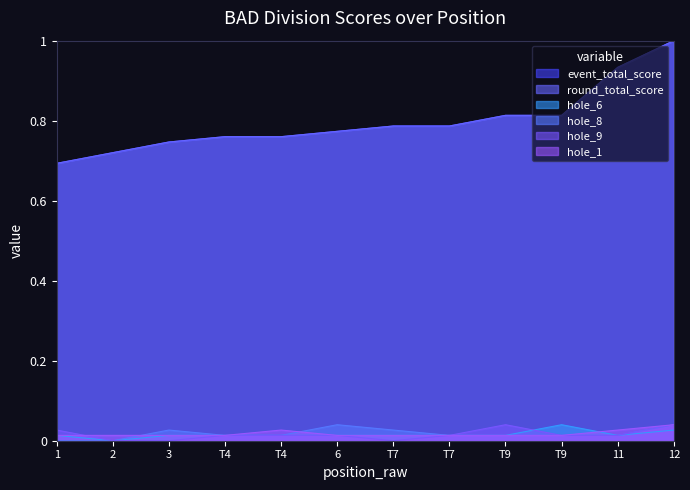

The event_total_score series shows 0.4 at 1. True or false?

False